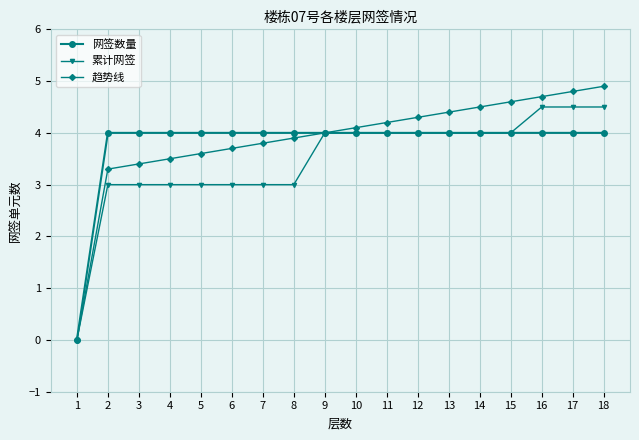

What is the value of the 趋势线 point at the 13th from the left?

4.4